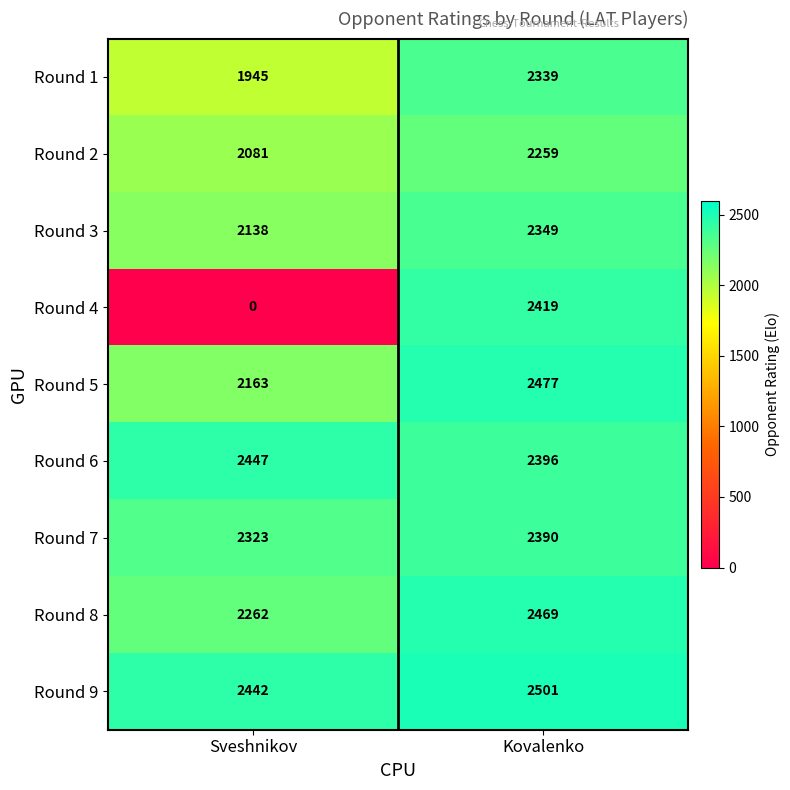

Which series has the largest total across all categories?

Round 9